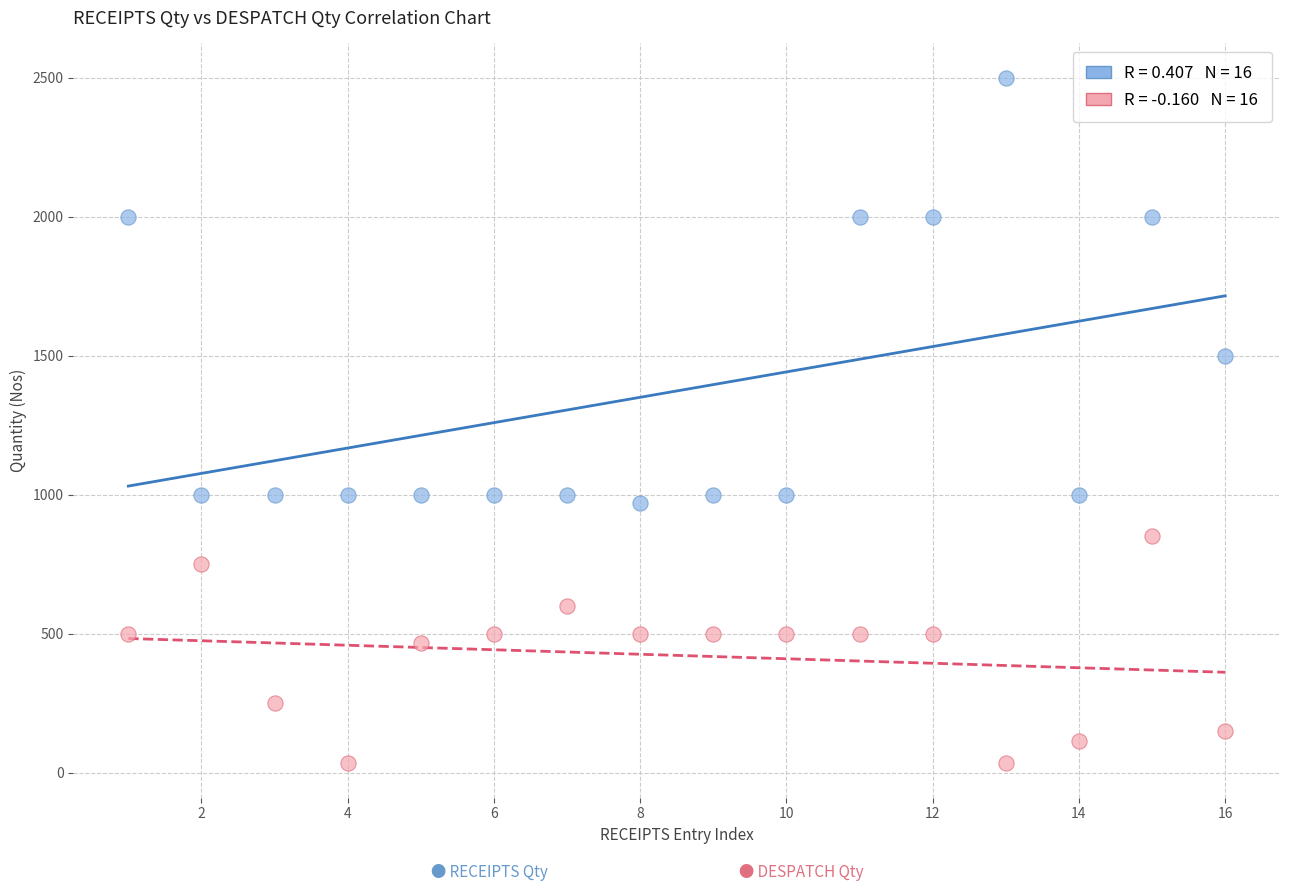

Across all data points, what is the range of Y values (max minus min)?

2467